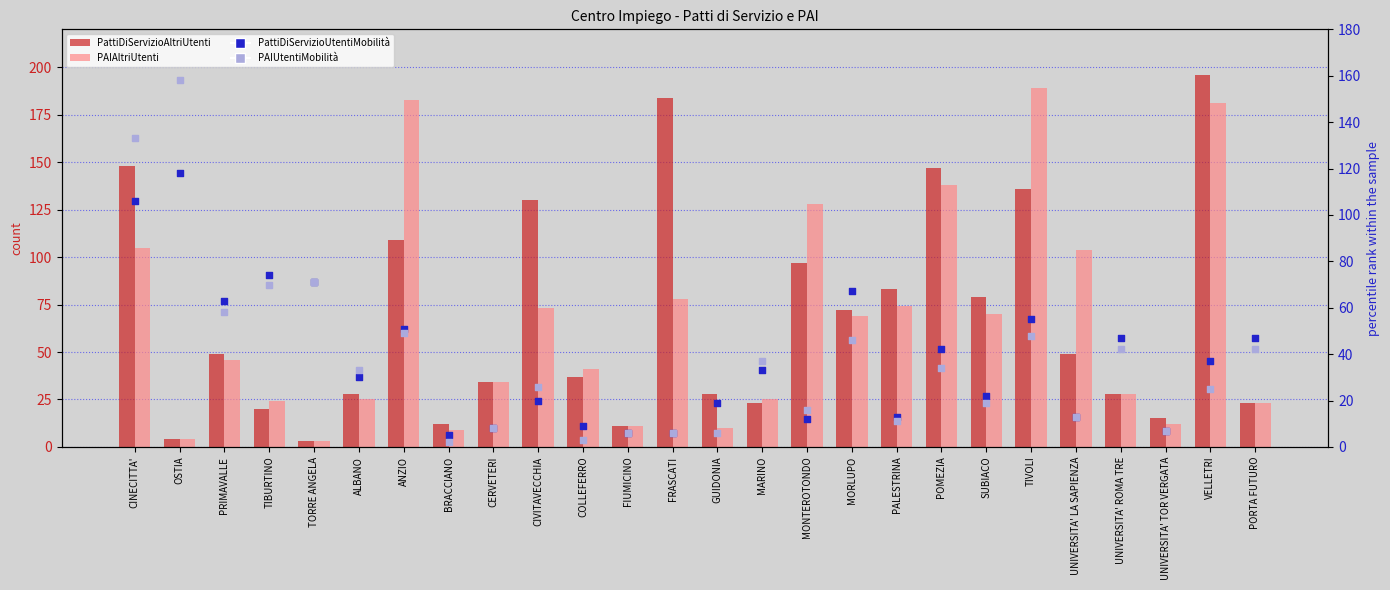

What are all the series names shown in the legend?

PattiDiServizioAltriUtenti, PAIAltriUtenti, PattiDiServizioUtentiMobilità, PAIUtentiMobilità